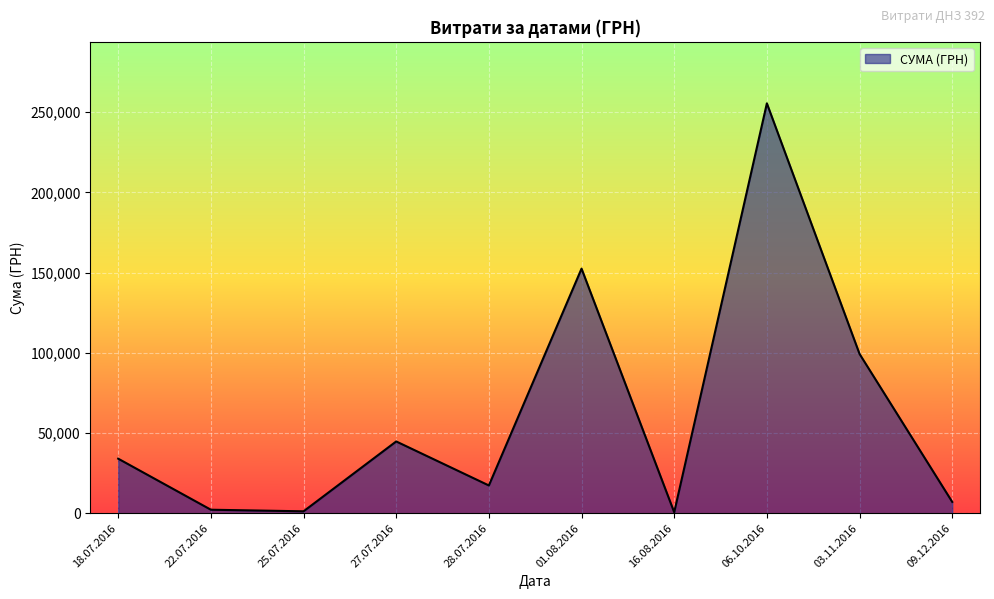

Which category has the highest value across all series?

06.10.2016